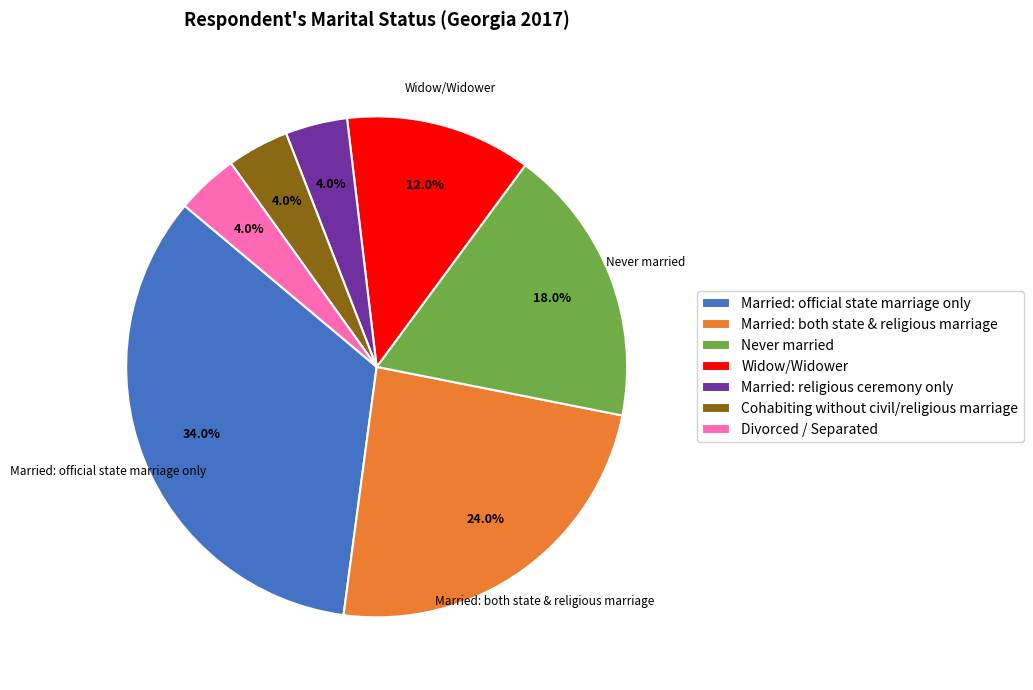

What is the largest slice in the pie chart?

Married: official state marriage only